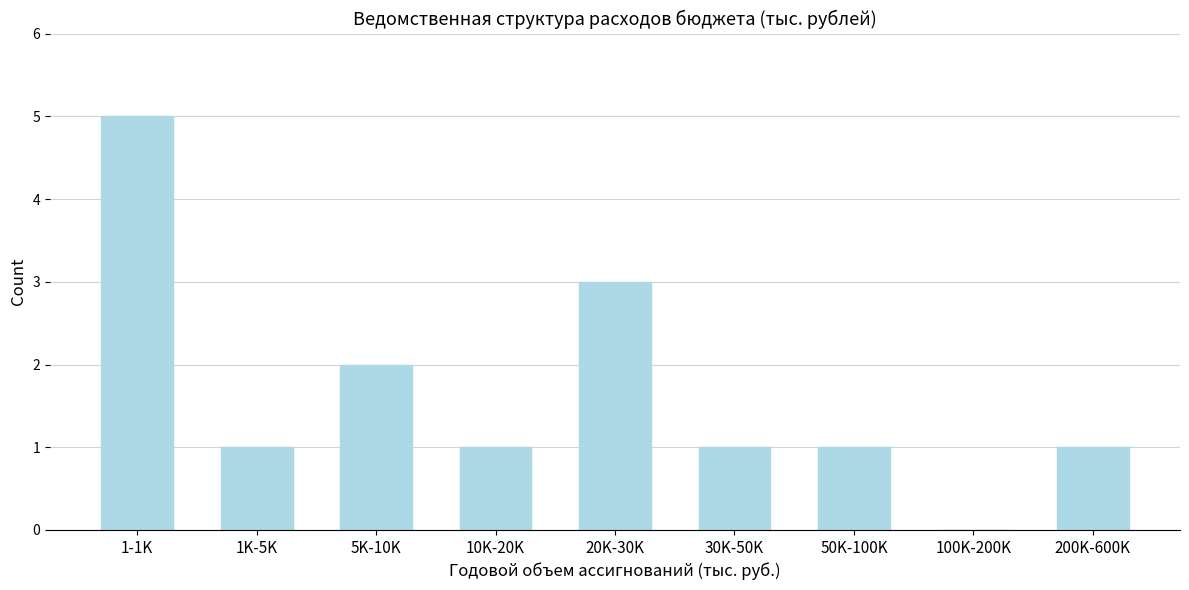

Reading right to left, extract all data points from this chart.

200K-600K=1	100K-200K=0	50K-100K=1	30K-50K=1	20K-30K=3	10K-20K=1	5K-10K=2	1K-5K=1	1-1K=5